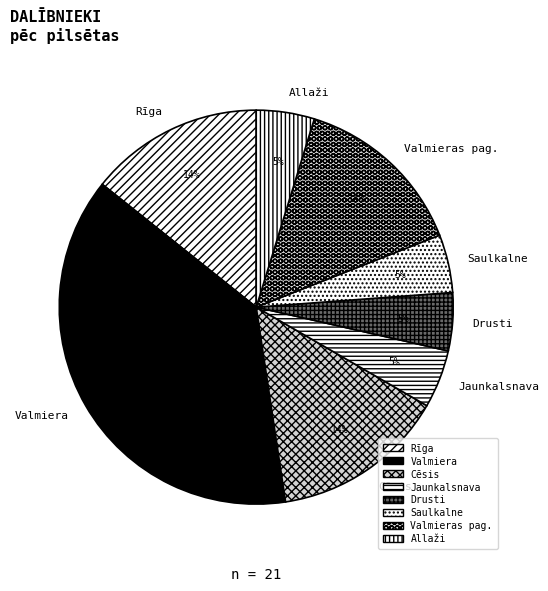

Count the number of slices in the pie.

8